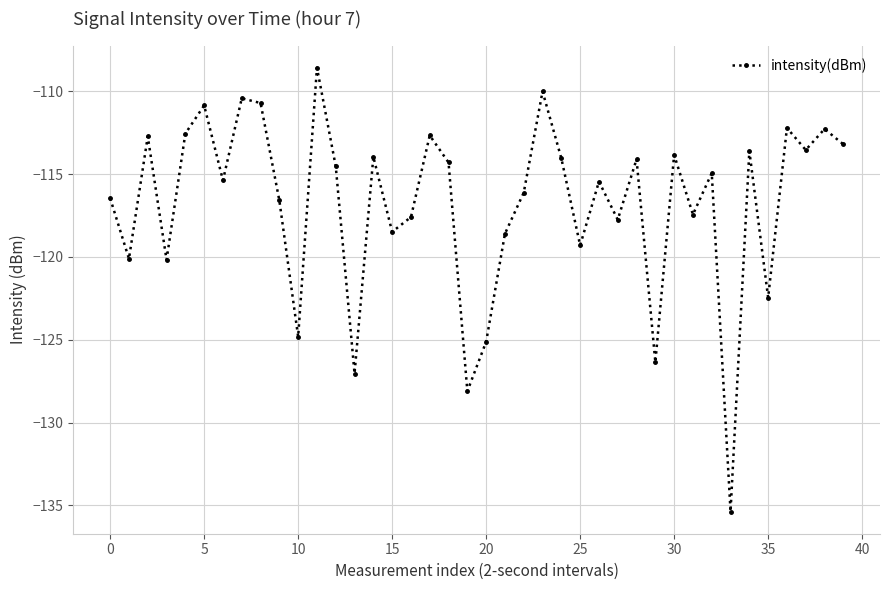

What is the smallest value displayed?

-135.4